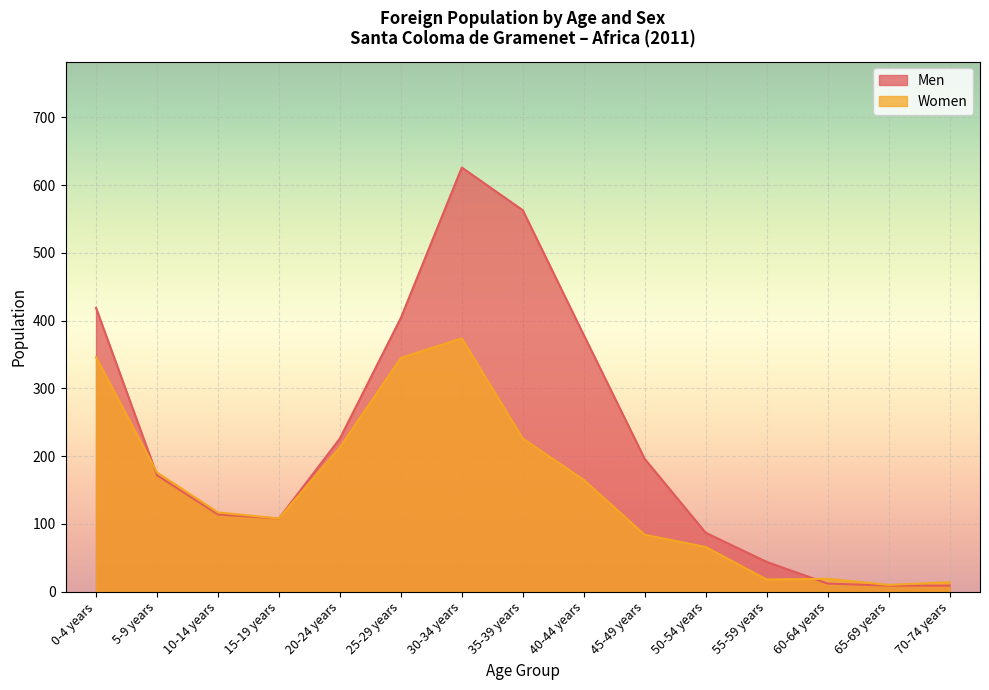

Between 40-44 years and 65-69 years, which series saw the biggest shift?

Men